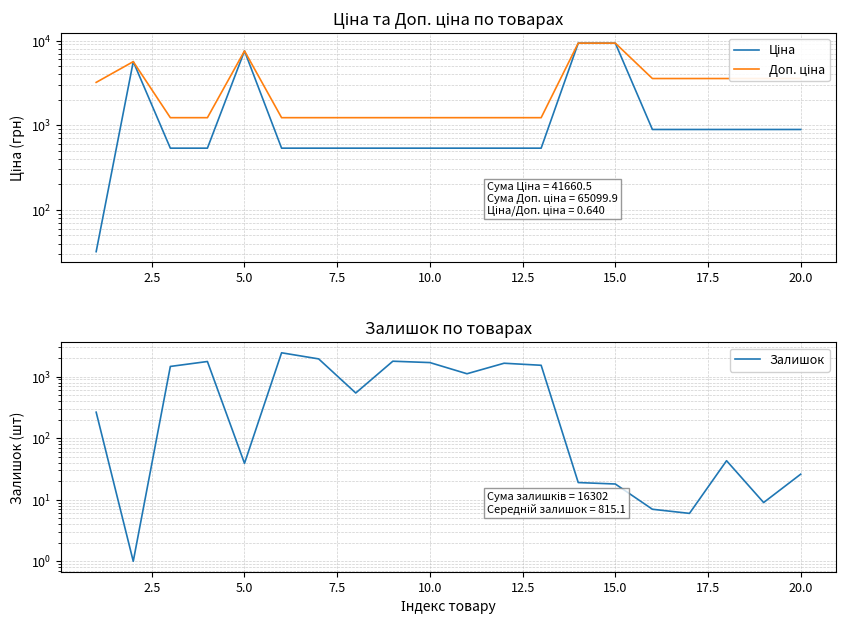

Is the value of Ціна at 22.5 greater than the value of Залишок at 16?

Yes